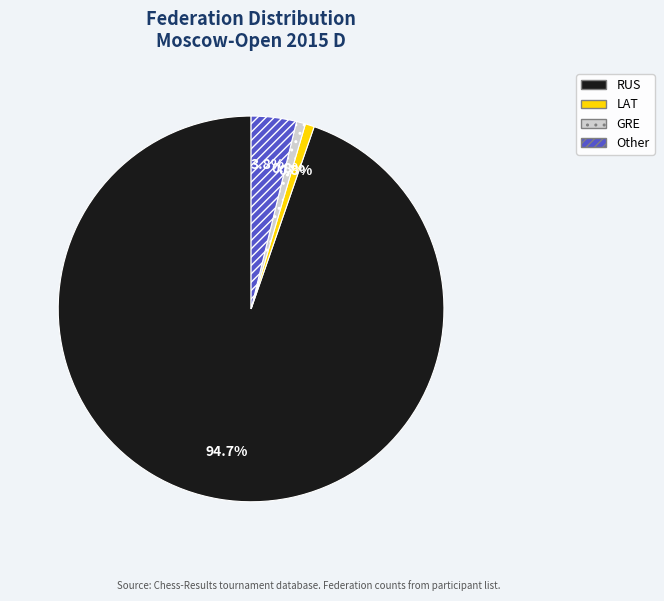

To the nearest percent, what is the combined percentage of RUS and GRE?

95%